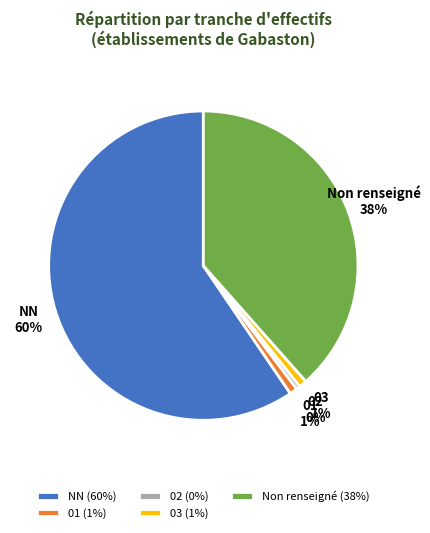

Is it true that 01 is 11% of the pie?

False